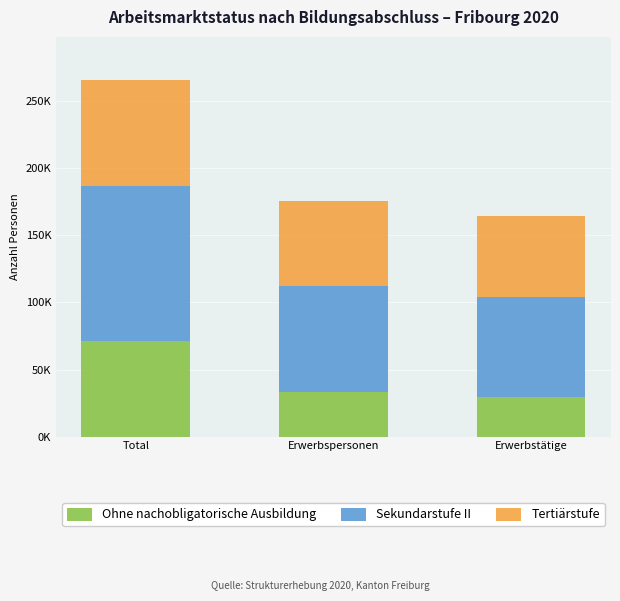

Between Total and Erwerbspersonen, which series saw the biggest shift?

Ohne nachobligatorische Ausbildung